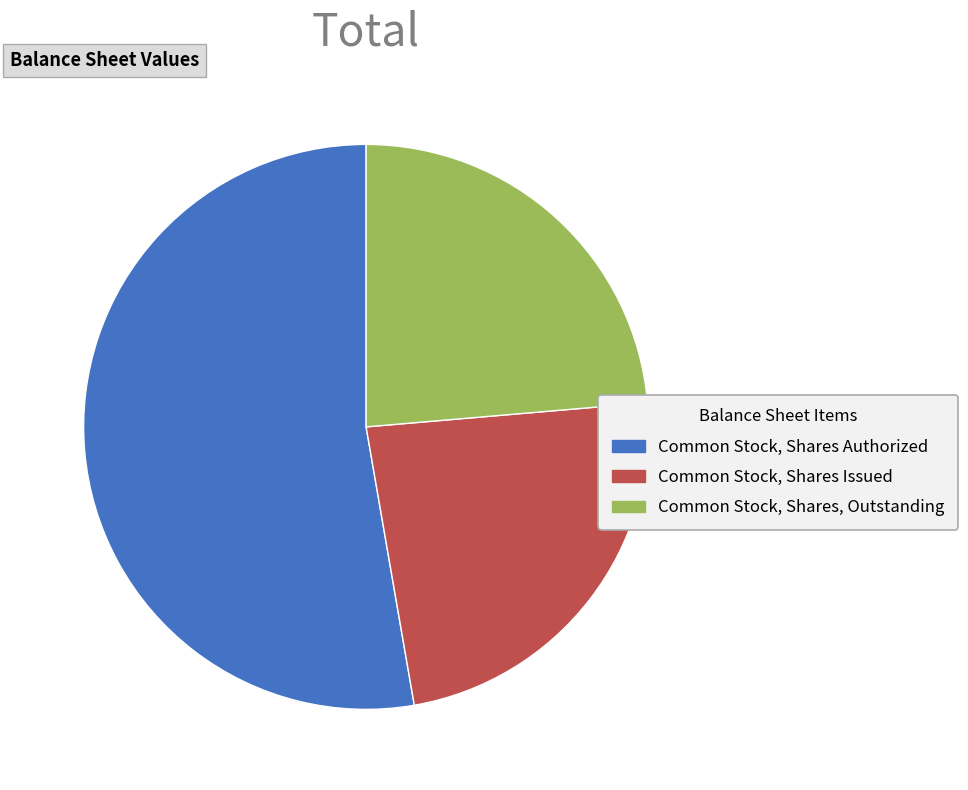

What is the ratio of the value at Common Stock, Shares, Outstanding to the value at Common Stock, Shares Issued?

1.0